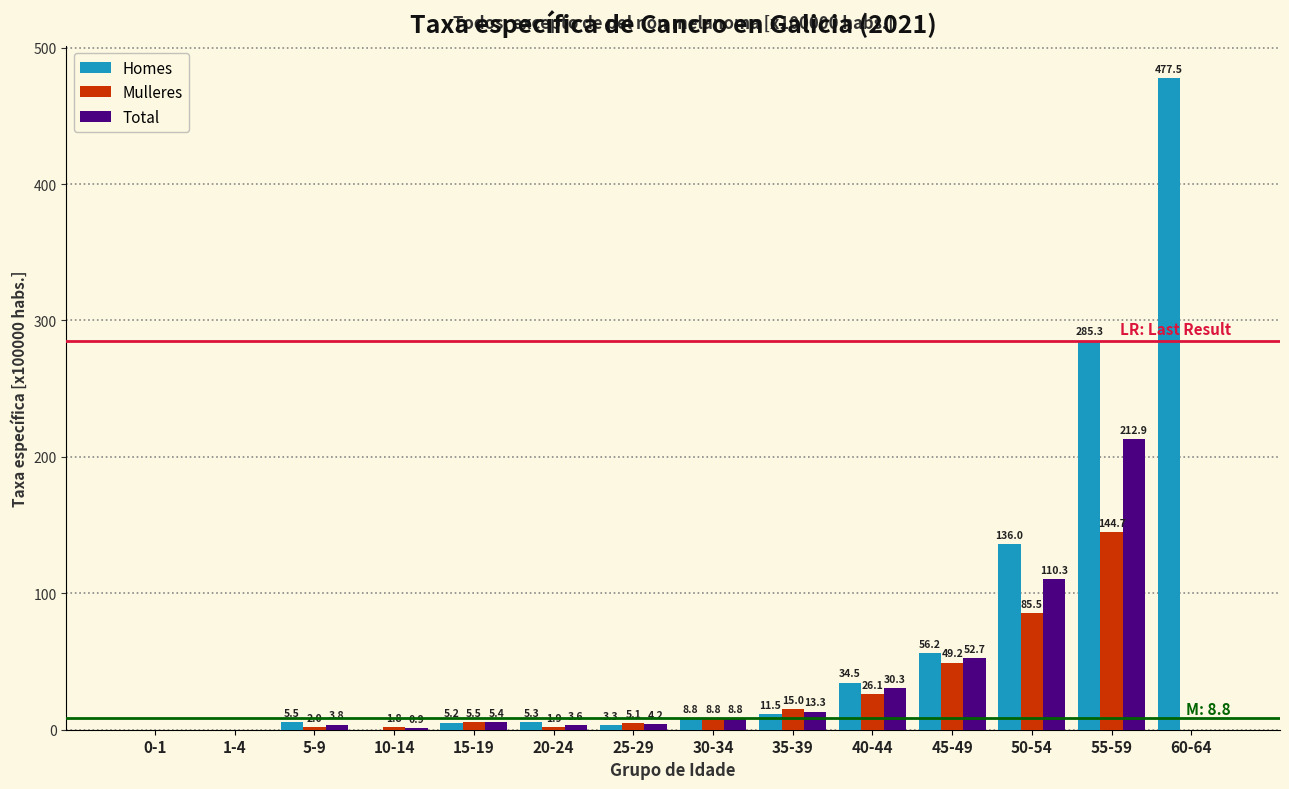

Reading left to right, transcribe all the data shown in this chart.

Homes: 0-1=0.0	1-4=0.0	5-9=5.5	10-14=0.0	15-19=5.2	20-24=5.3	25-29=3.3	30-34=8.8	35-39=11.5	40-44=34.5	45-49=56.2	50-54=136.0	55-59=285.3	60-64=477.5
Mulleres: 0-1=0.0	1-4=0.0	5-9=2.0	10-14=1.8	15-19=5.5	20-24=1.9	25-29=5.1	30-34=8.8	35-39=15.0	40-44=26.1	45-49=49.2	50-54=85.5	55-59=144.7	60-64=0.0
Total: 0-1=0.0	1-4=0.0	5-9=3.8	10-14=0.9	15-19=5.4	20-24=3.6	25-29=4.2	30-34=8.8	35-39=13.3	40-44=30.3	45-49=52.7	50-54=110.3	55-59=212.9	60-64=0.0